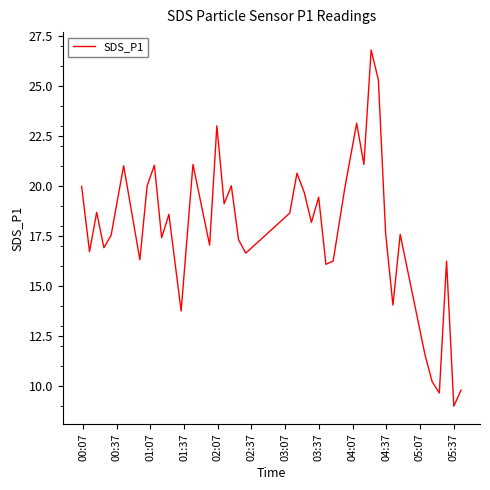

What is the difference between the maximum and minimum values?

17.8